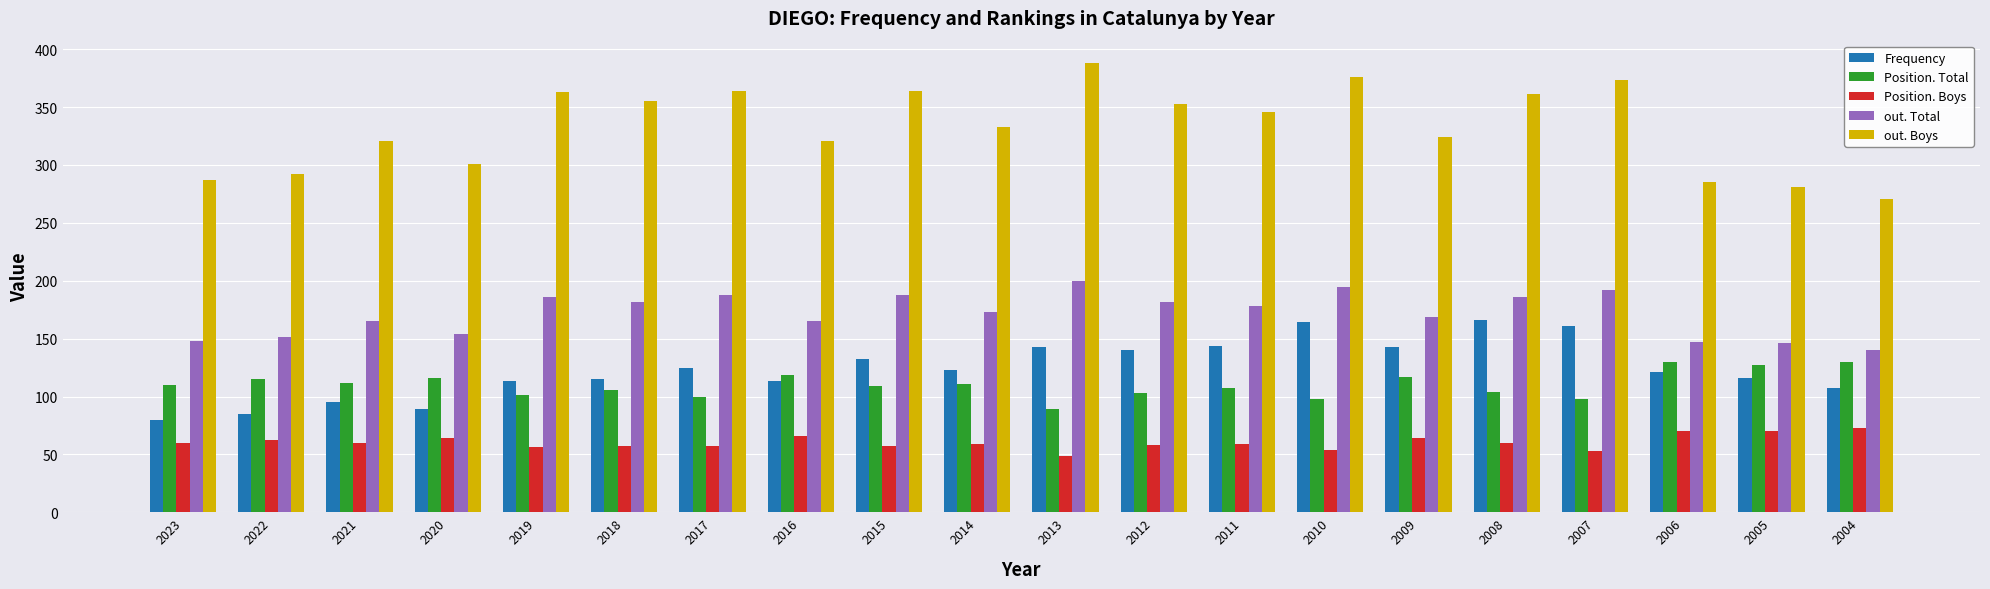

What is the value of the Position. Total bar at the 8th from the left?

119